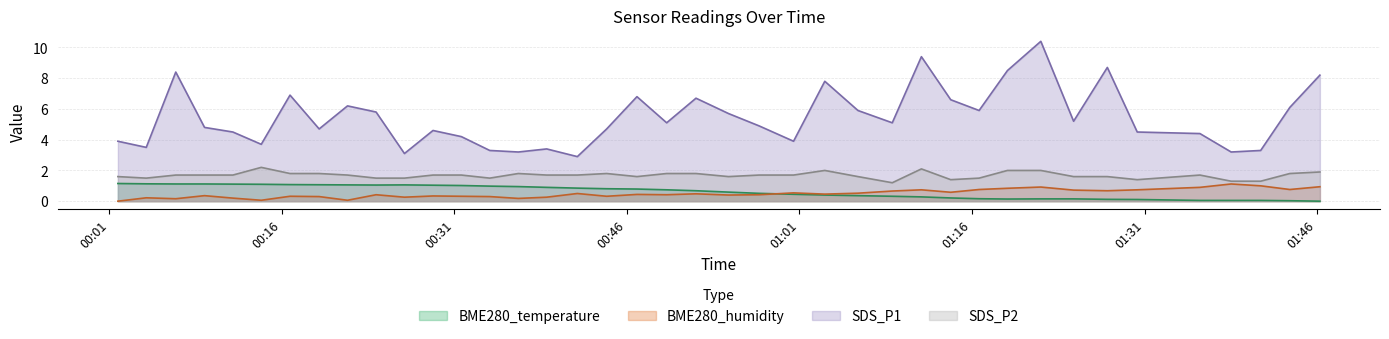

What is the maximum value shown in the chart?

10.4